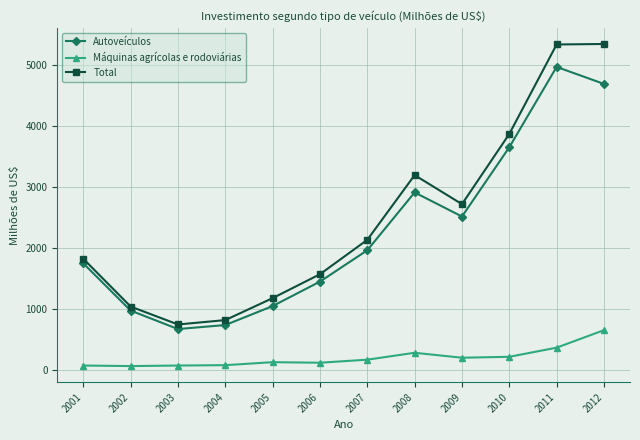

True or false: Total and Máquinas agrícolas e rodoviárias cross at least once.

False